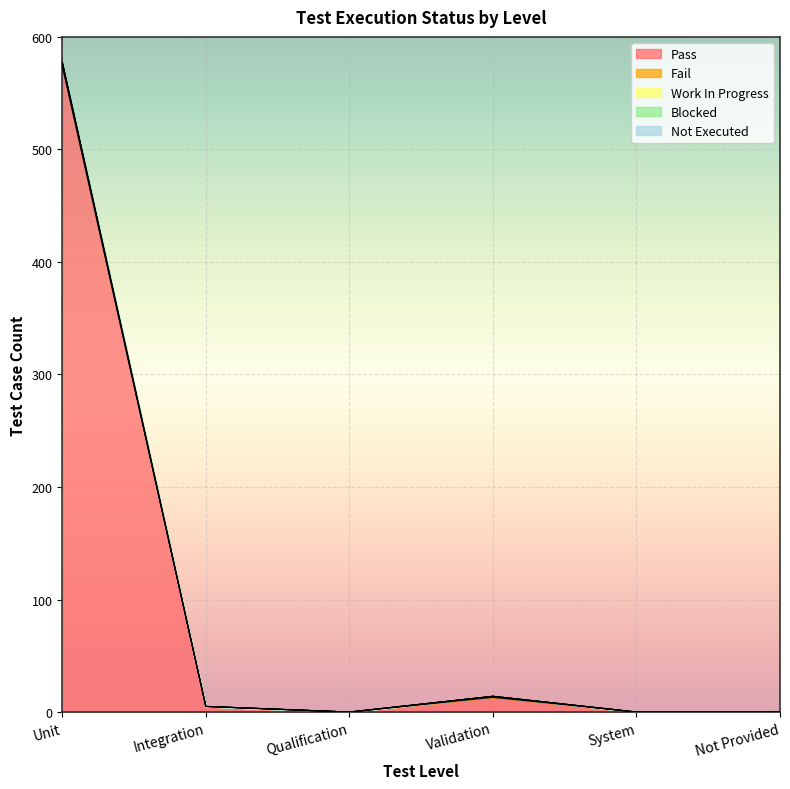

What is the label of the 3rd point from the left?

Qualification